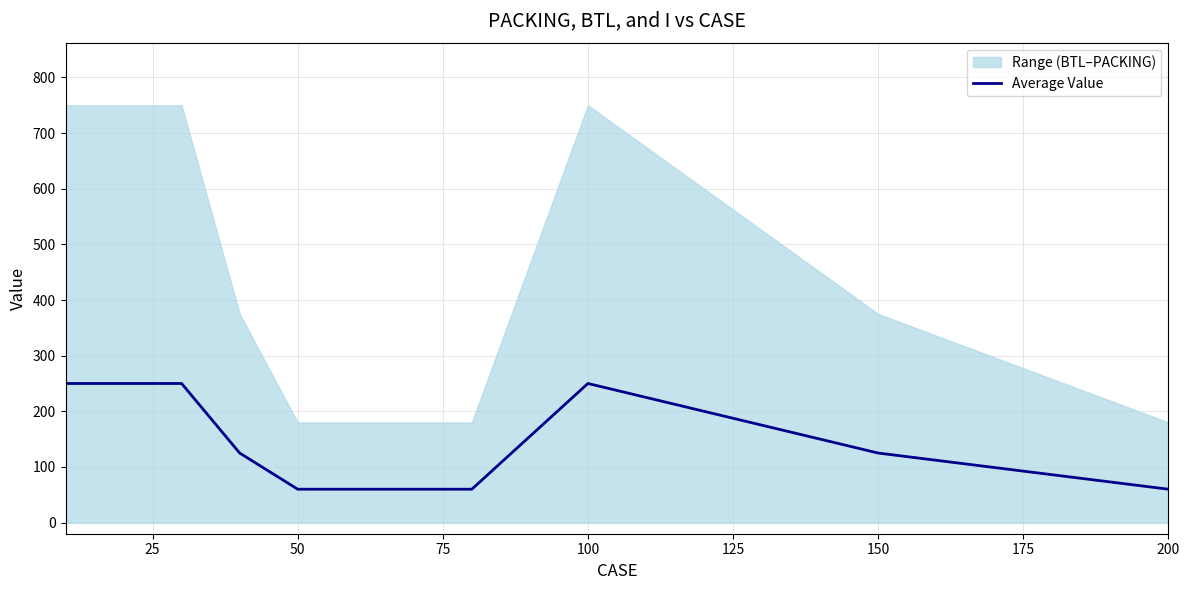

What is the maximum value shown in the chart?

250